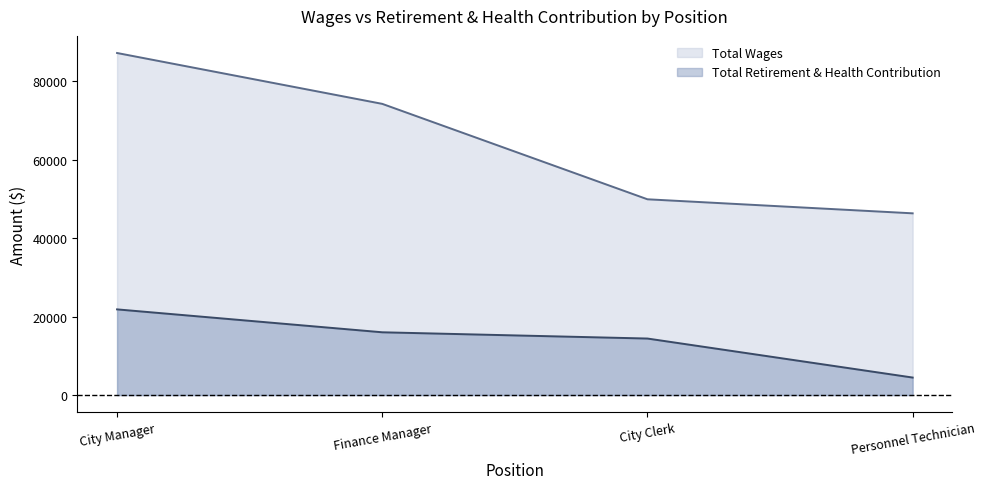

Is it true that Total Retirement & Health Contribution (line) equals 15995 at Finance Manager?

True